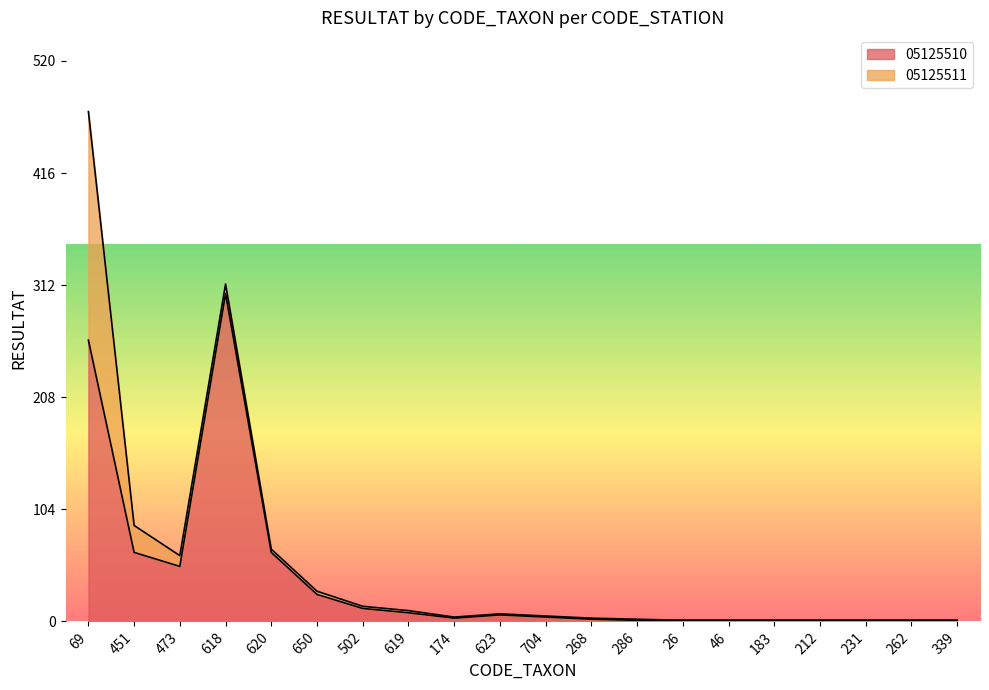

What is the label of the 6th point from the right?

46